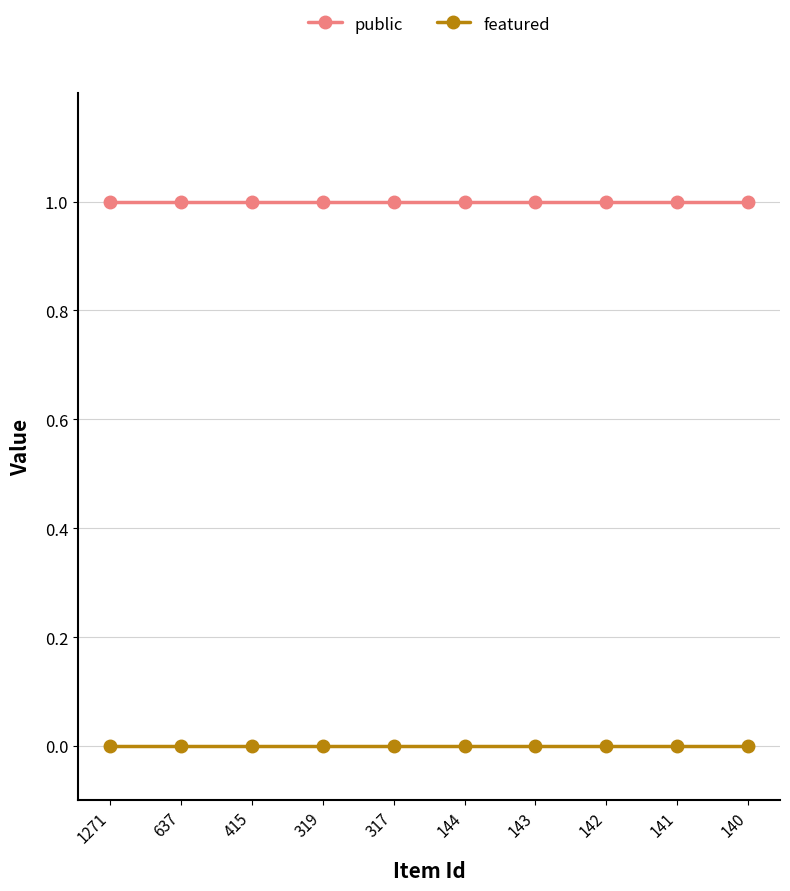

What is the value of the public point at the 2nd from the left?

1